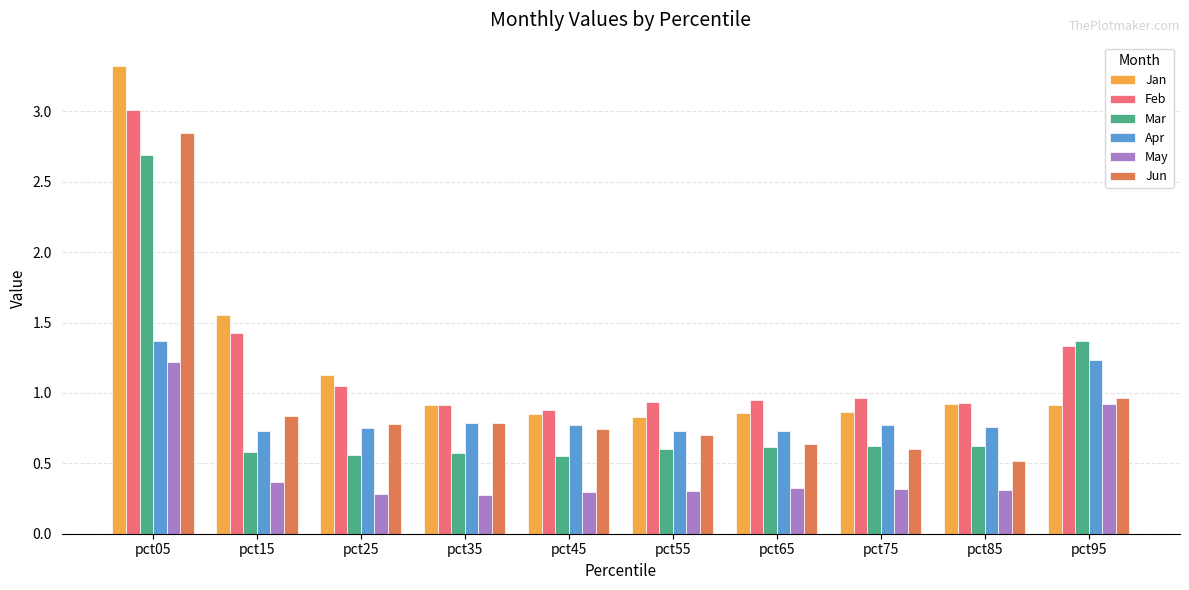

Count the Mar values in the range 0 to 1.

8